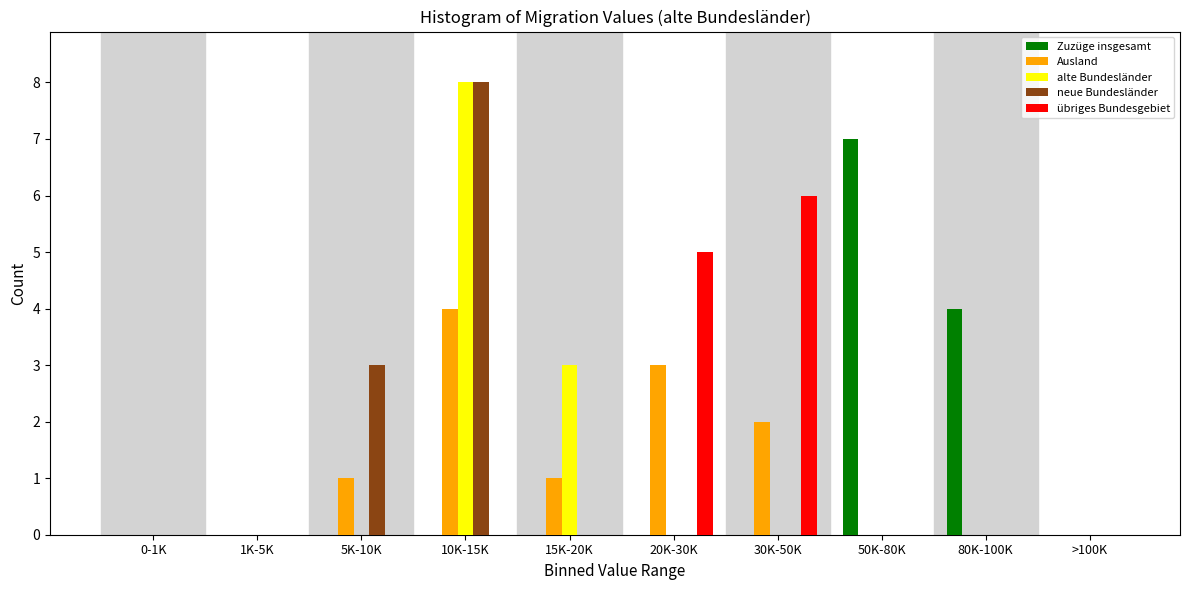

The value of neue Bundesländer at 5K-10K is 3. True or false?

True